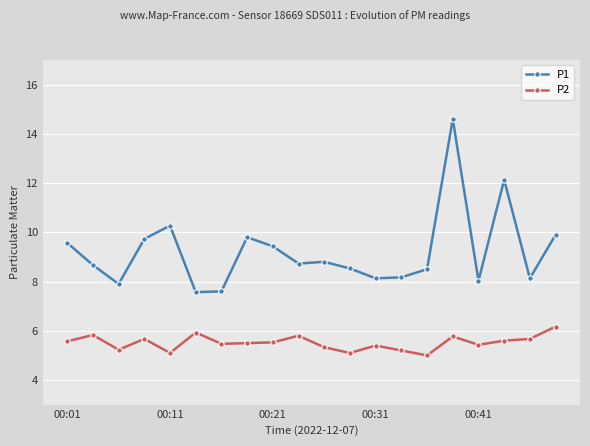

What is the value of the P1 point at the 10th from the left?

8.7